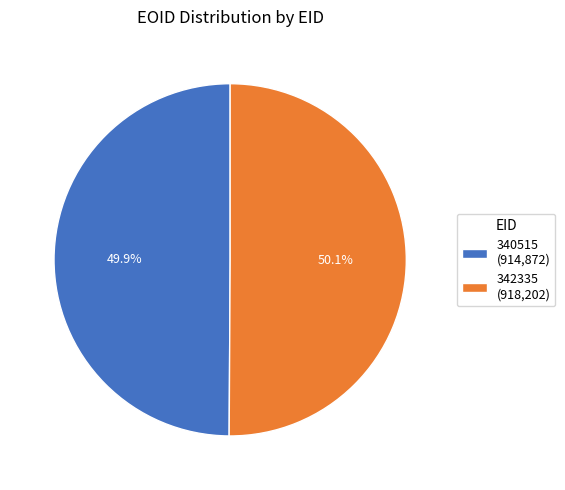

Approximately how many times larger is the value at 340515 compared to 342335?

1.0